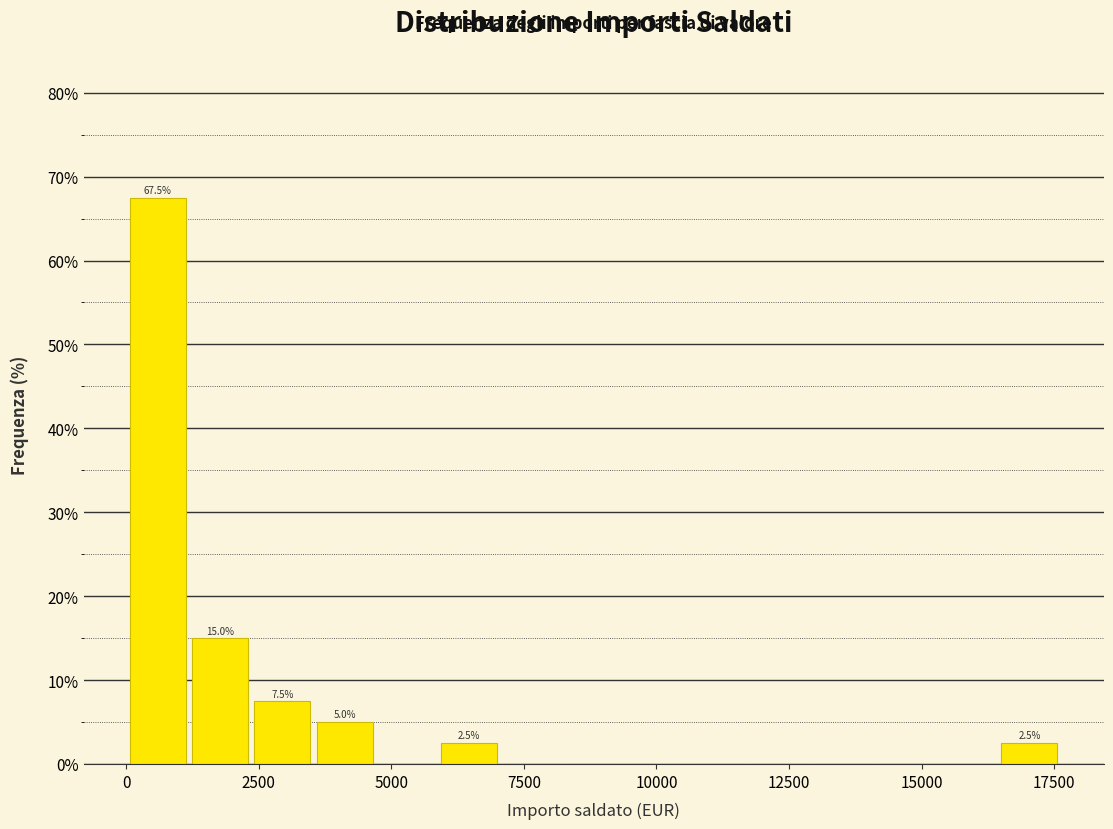

Around what value on the x-axis is the tallest bar? Give the approximate position of its centre, as read against the axis.

500